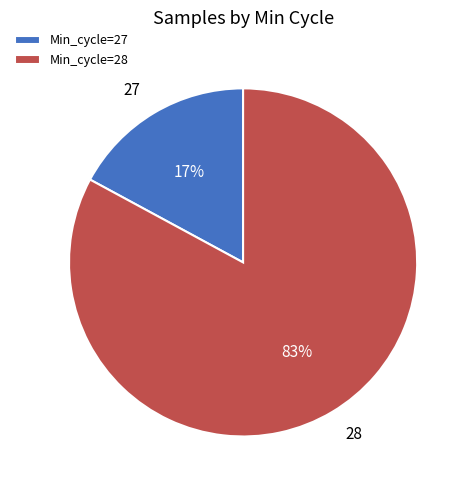

Which slice is the smallest?

Min_cycle=27